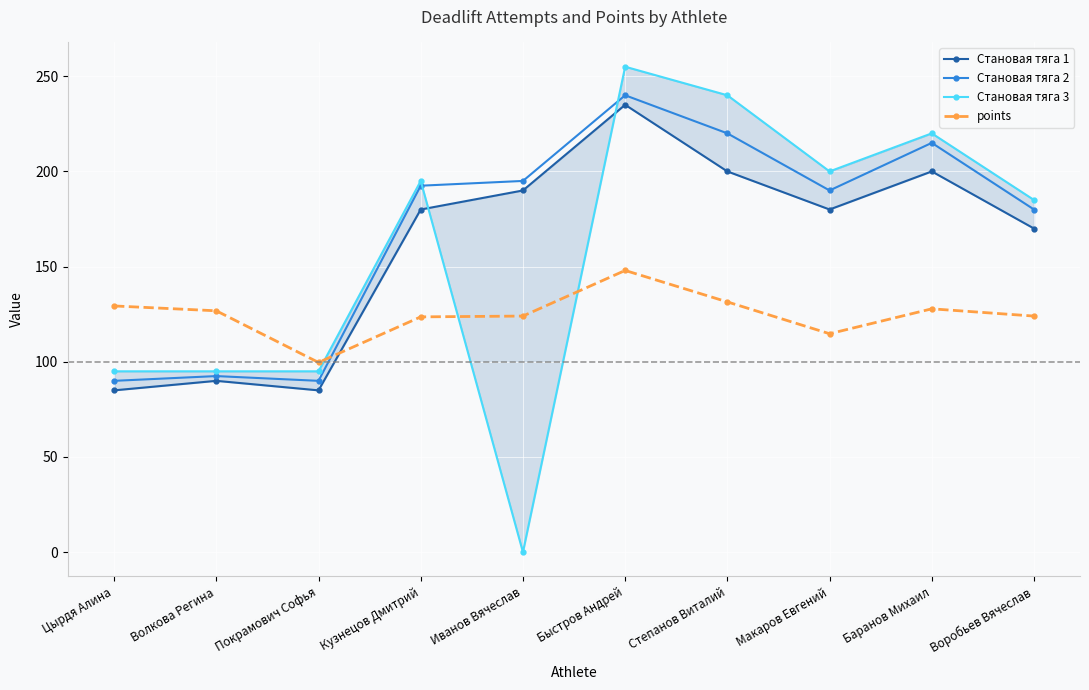

Is it true that Становая тяга 2 equals 90.0 at Степанов Виталий?

False